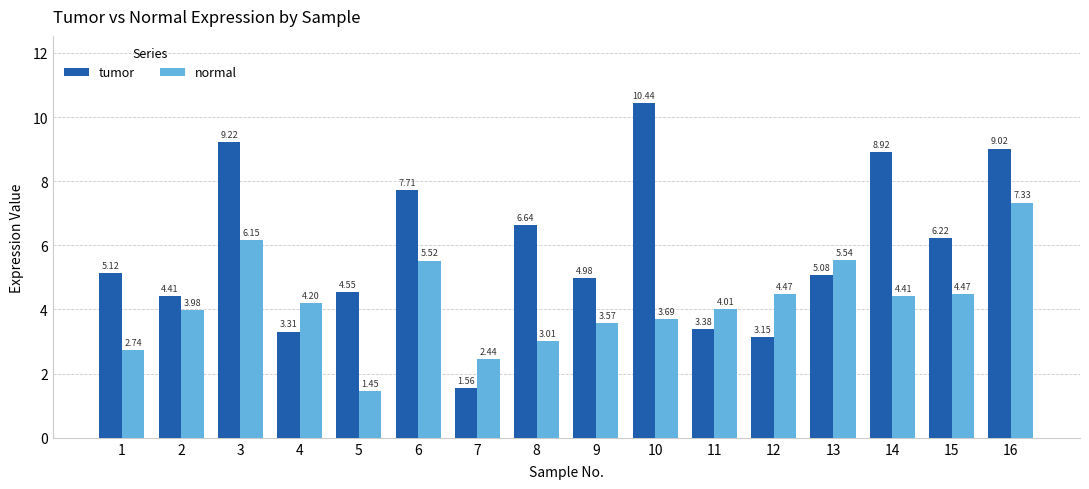

List the series in order of their peak value, lowest first.

normal, tumor